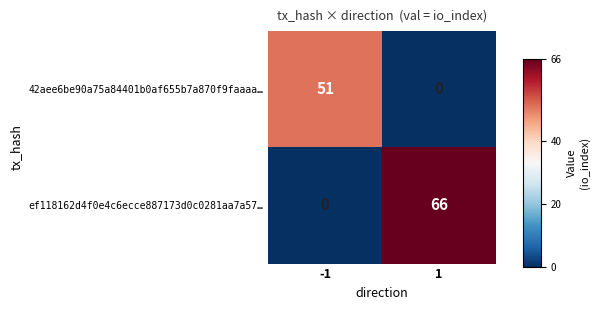

What is the greatest value displayed?

66